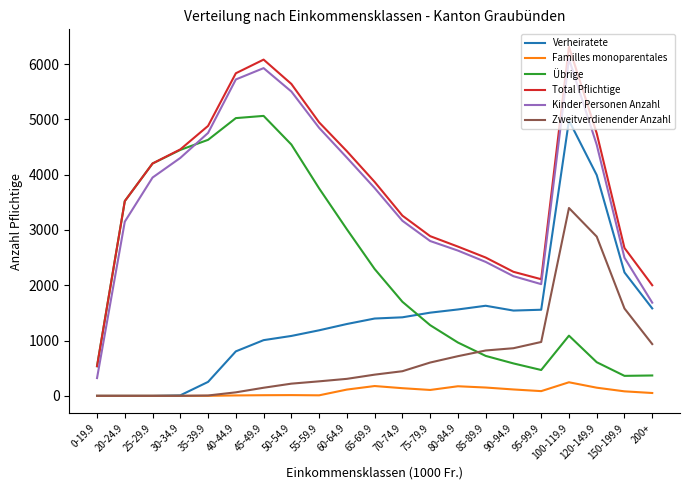

Is it true that Familles monoparentales equals 113 at 60-64.9?

True